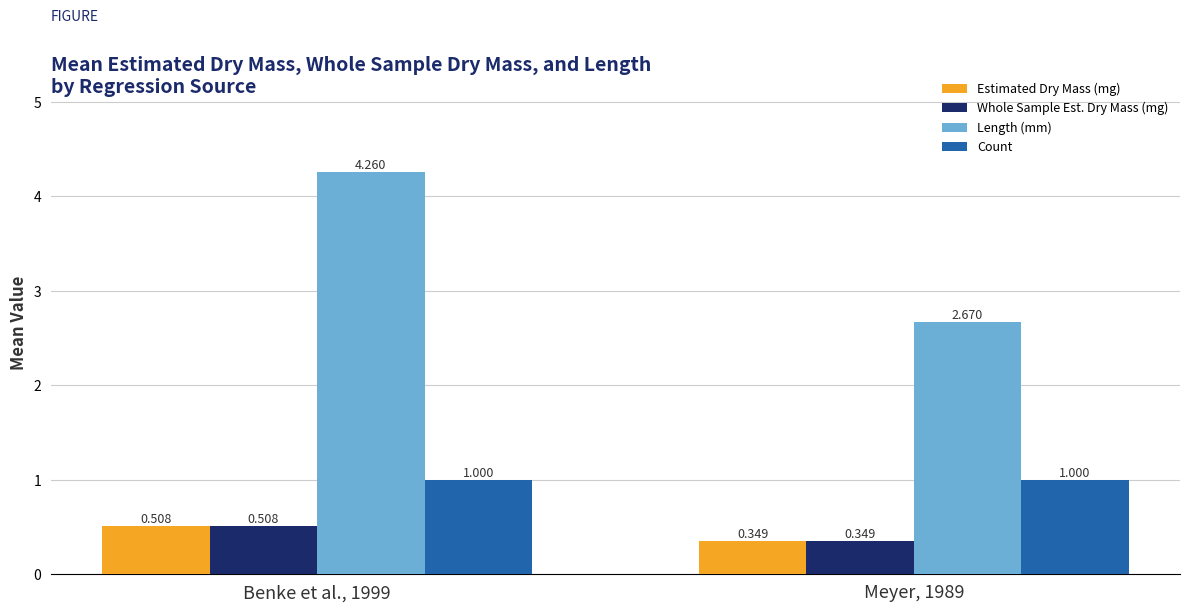

What is the spread (max minus min) of values at Meyer, 1989?

2.3